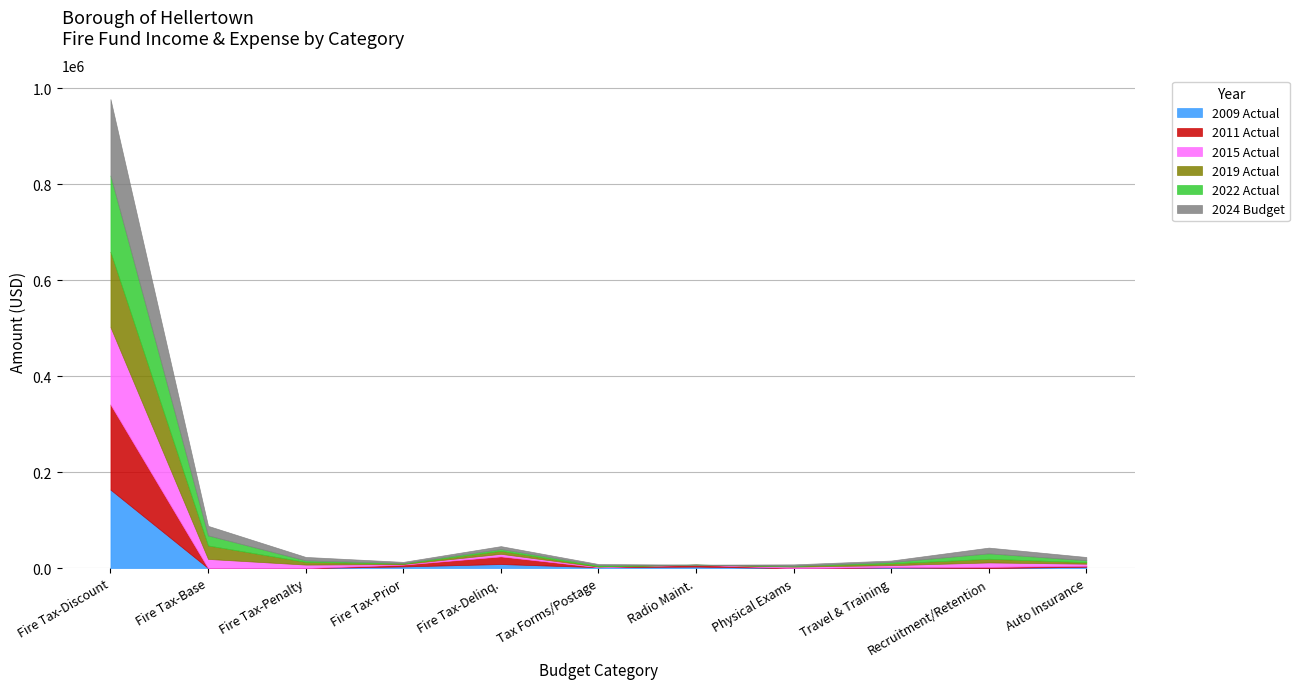

What is the sum of all 2022 Actual values?

207595